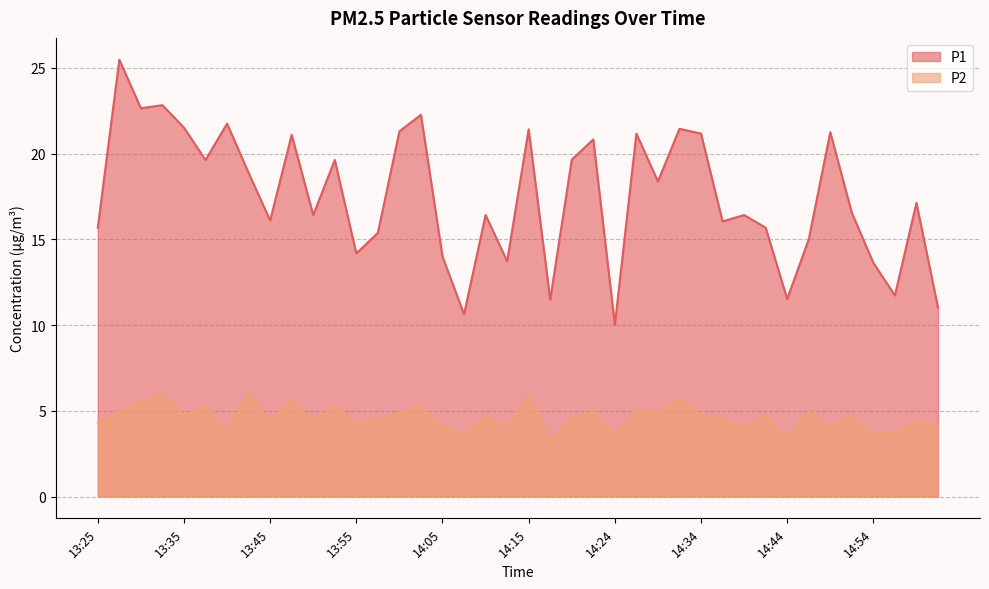

What is the sum of all P1 values?

701.1